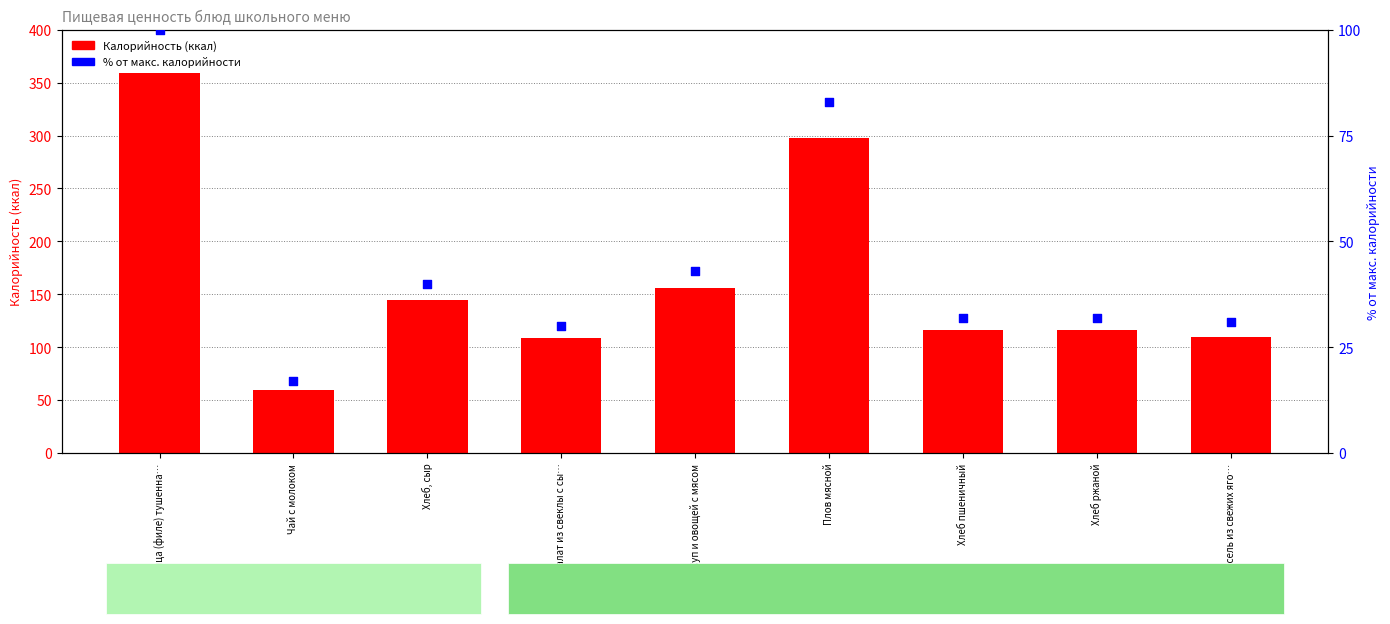

Which series has the largest total across all categories?

Калорийность